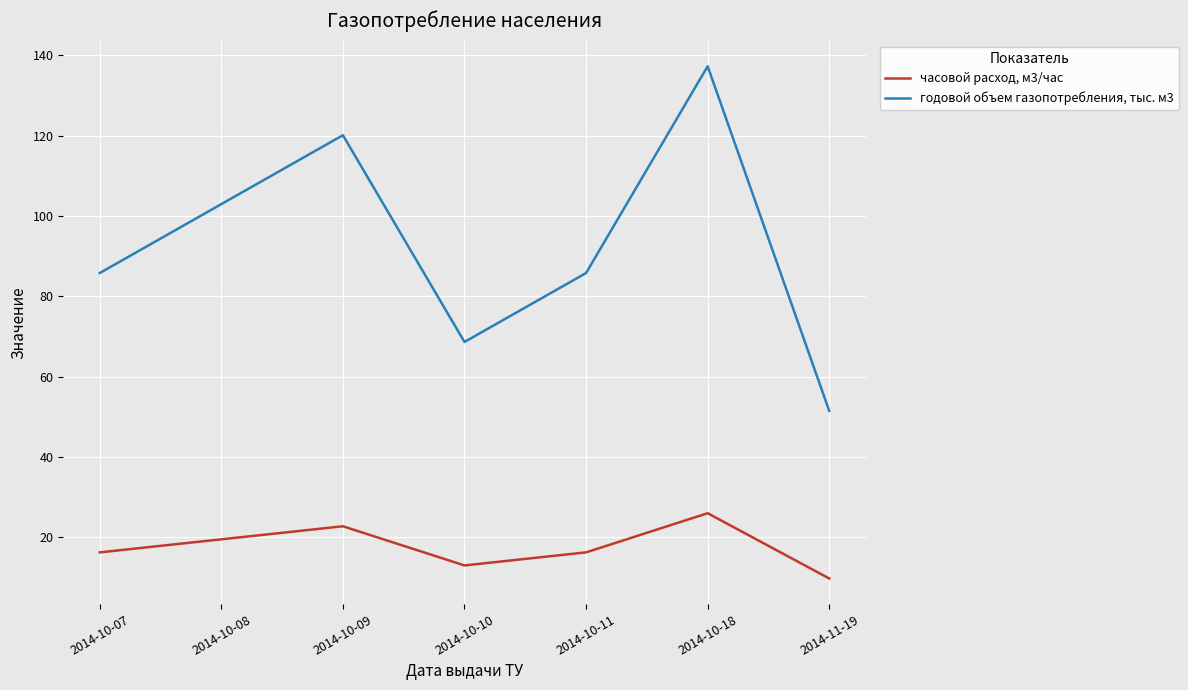

Which series has the largest range (max minus min)?

годовой объем газопотребления, тыс. м3